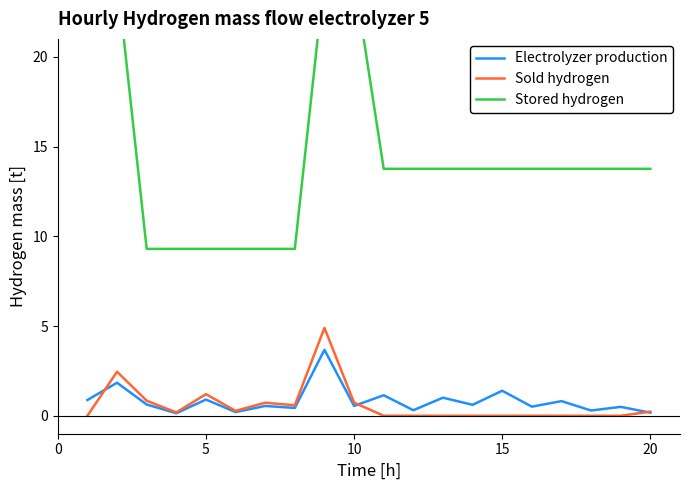

What is the maximum value for Sold hydrogen?

4.9